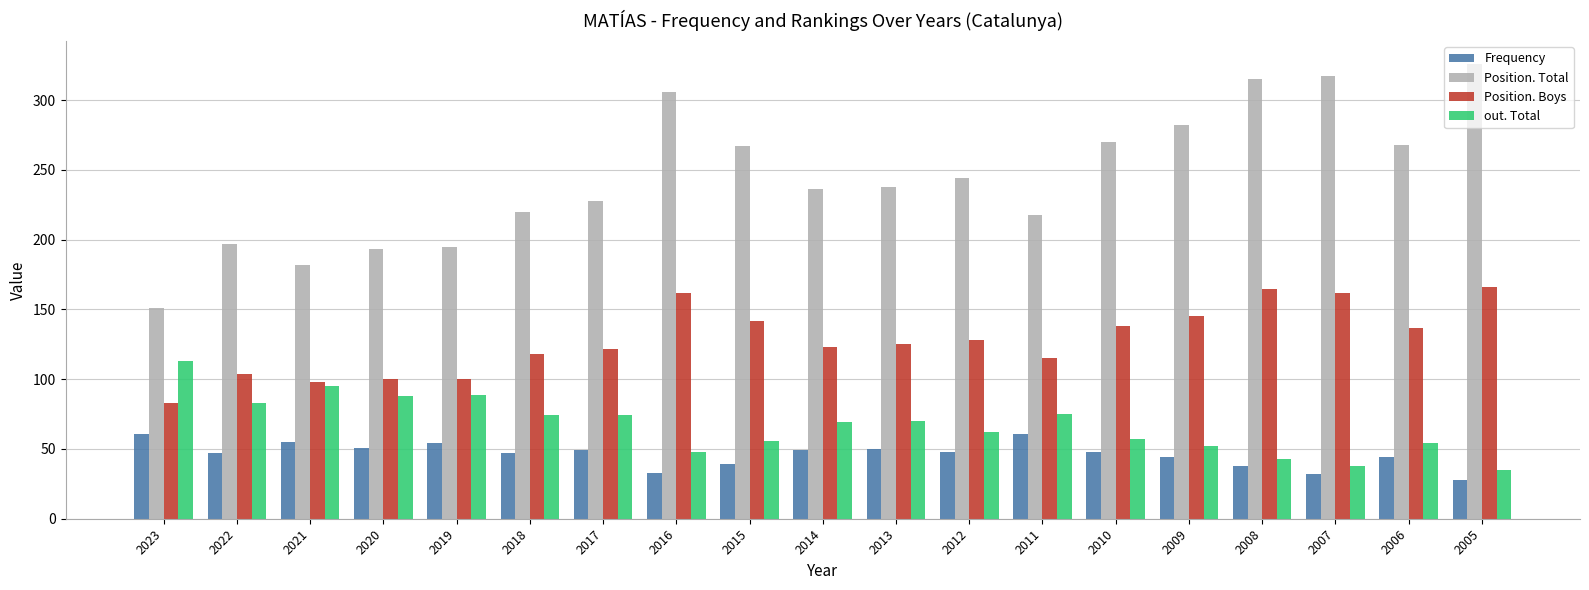

The value of Position. Boys at 2012 is 80. True or false?

False